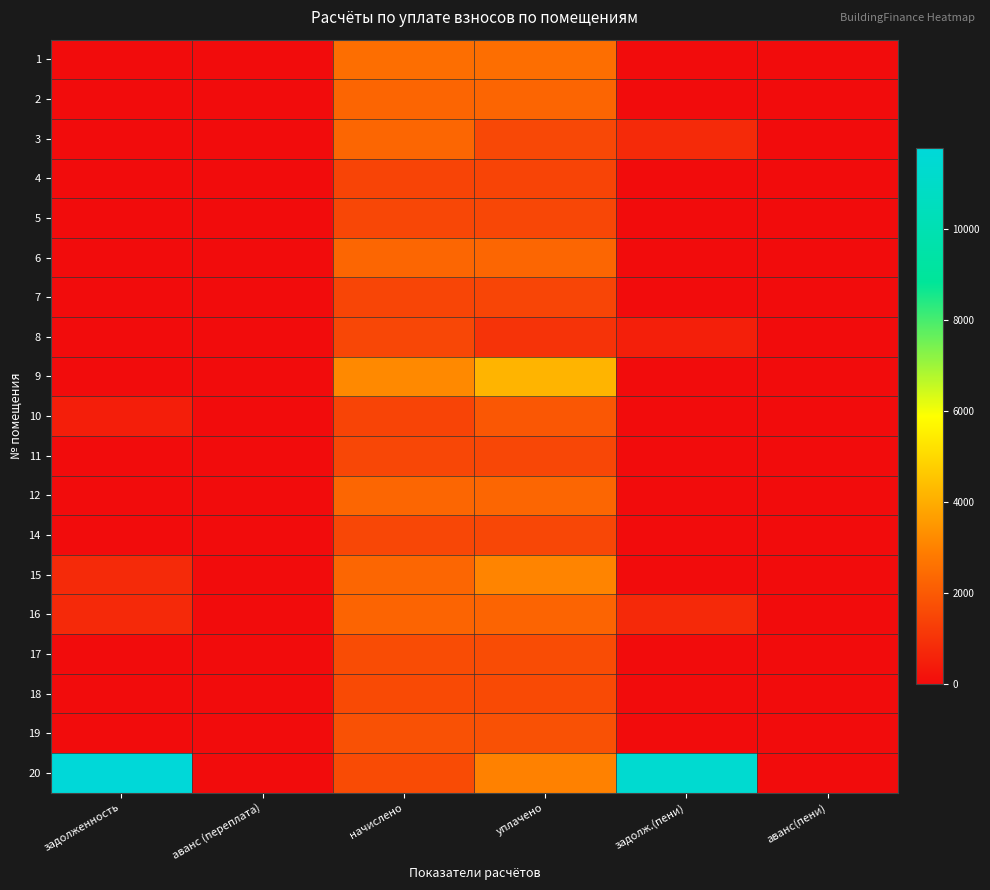

At which category does the chart reach its peak across all series?

задолженность